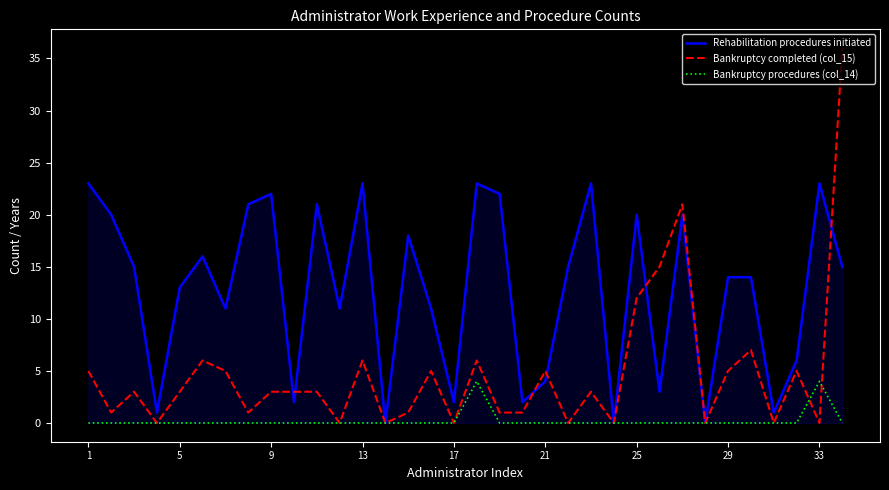

How many lines are shown in the chart?

3